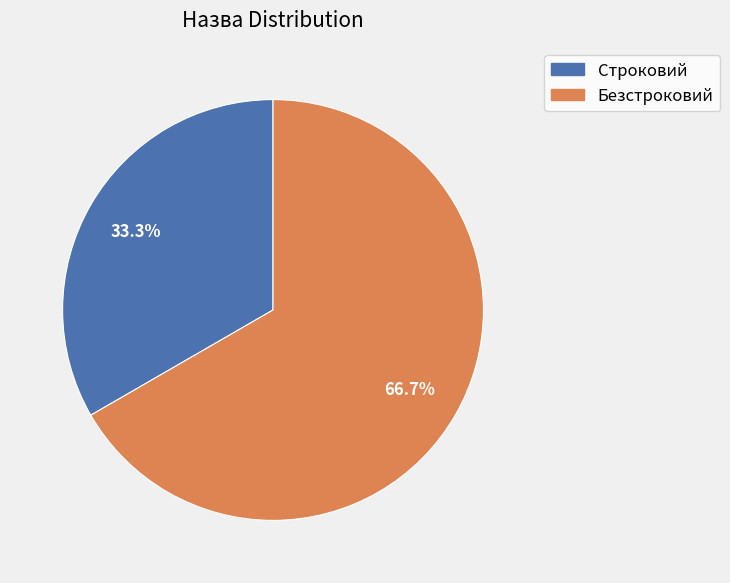

Rank the categories by value from highest to lowest.

Безстроковий, Строковий